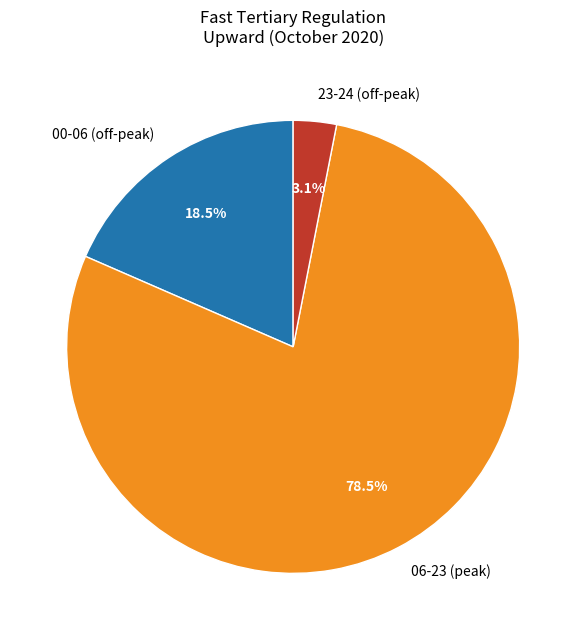

Rank the categories by value from highest to lowest.

06-23 (peak), 00-06 (off-peak), 23-24 (off-peak)